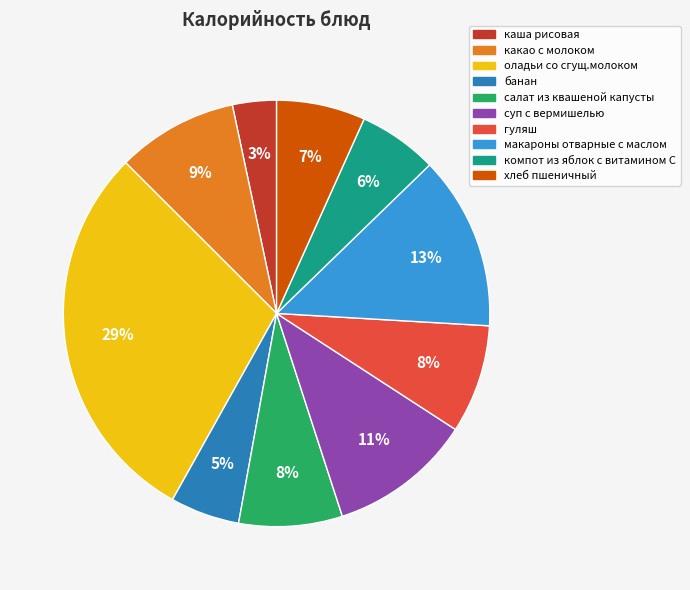

To the nearest percent, what is the difference between the largest and smallest slice percentages?

26%